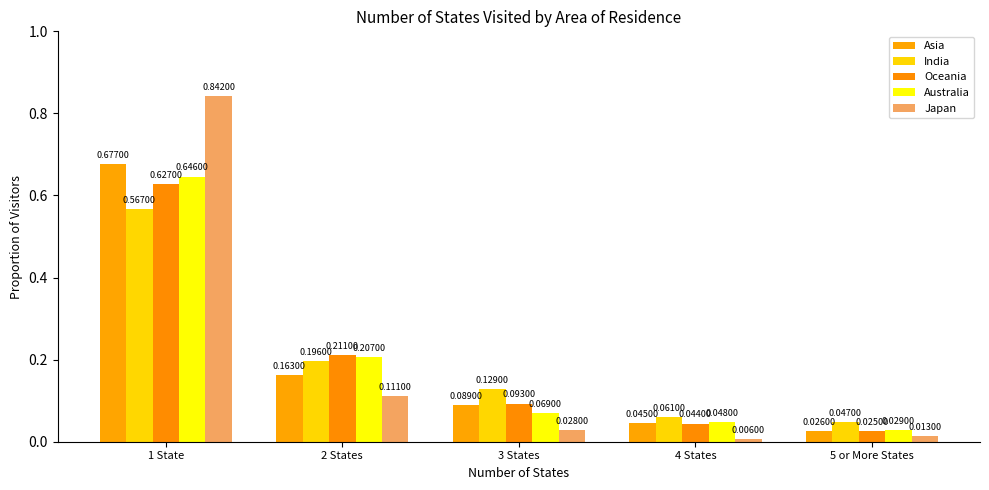

What is the total value across all series at 4 States?

0.2